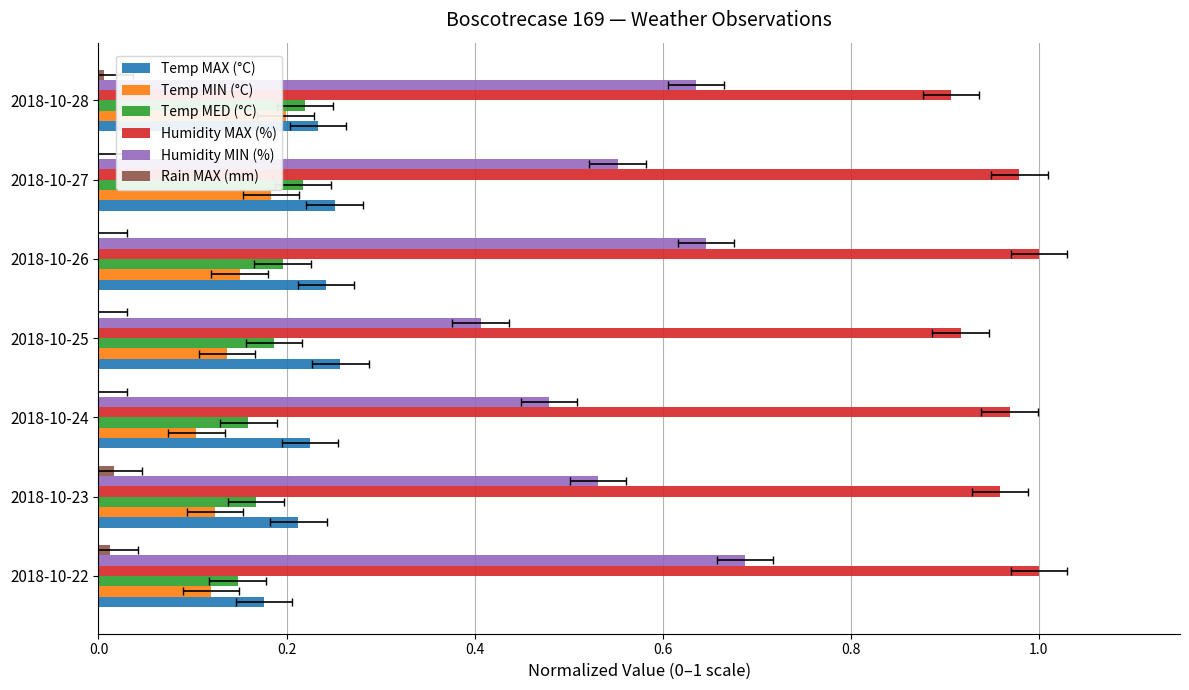

Which series has the largest total across all categories?

Humidity MAX (%)